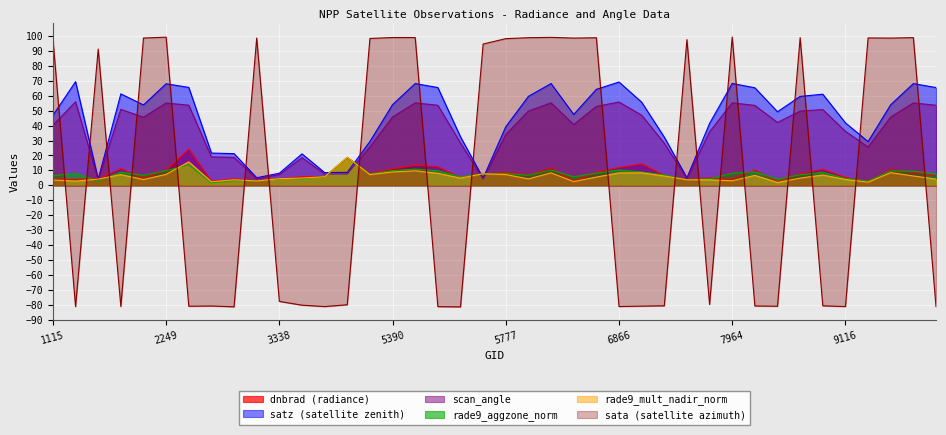

Where is the first local minimum for satz?

1925